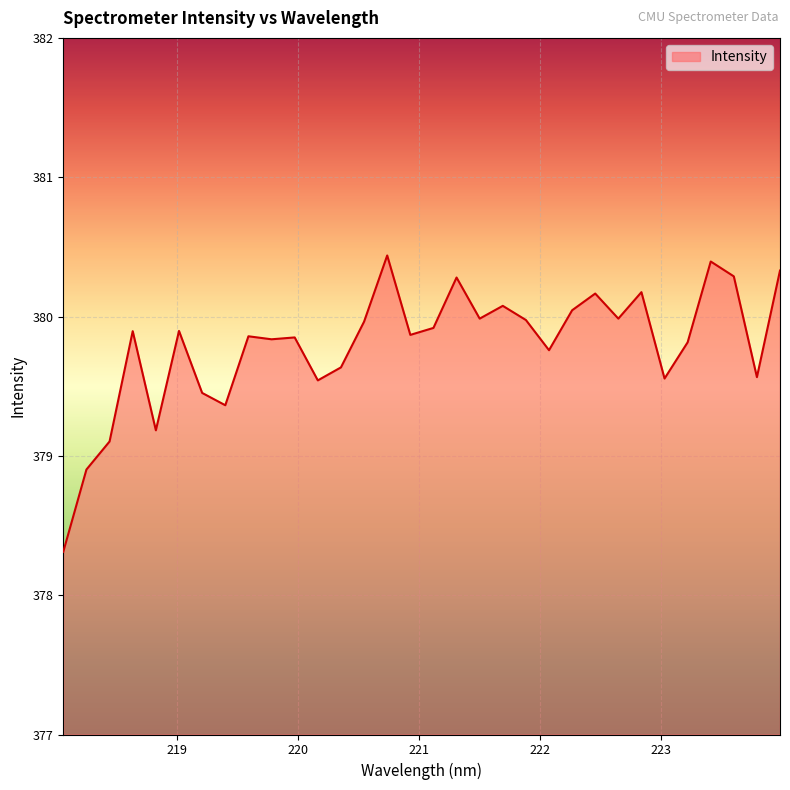

What is the minimum value shown in the chart?

378.3